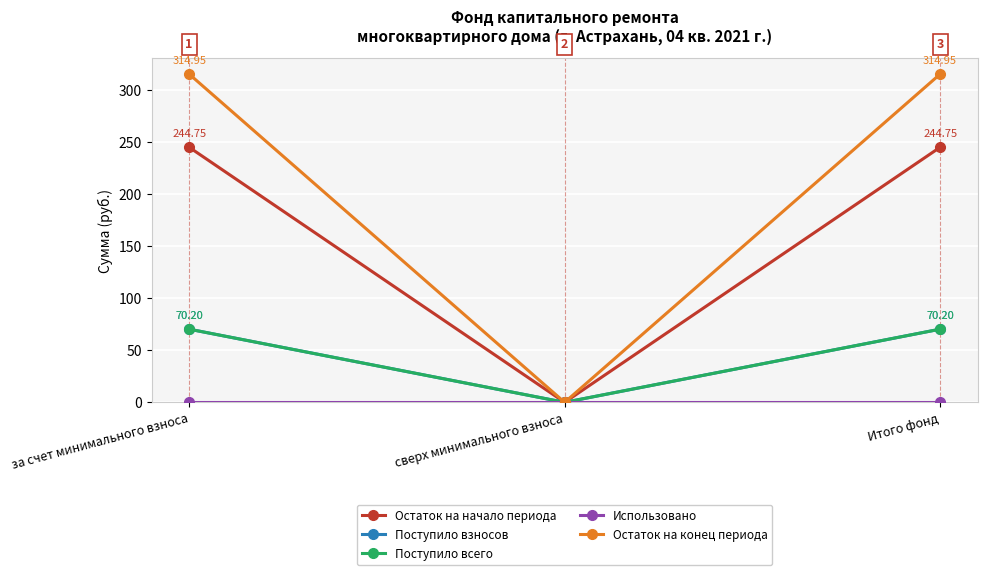

Does the chart have visible grid lines?

Yes